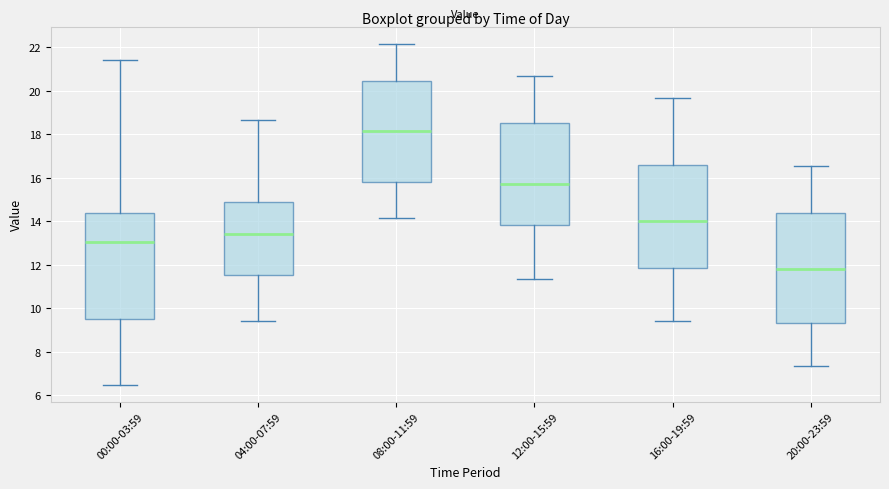

Where does the lower whisker of the box for 04:00-07:59 end on the y-axis? The values are not printed on the chart, so give them approximately, as read against the axis.

9.4